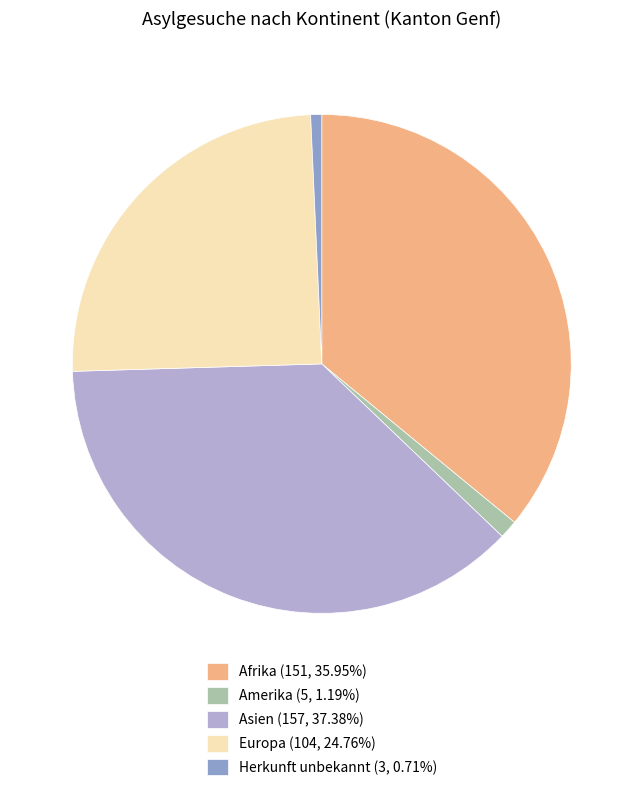

Approximately how many times larger is the value at Asien (157, 37.38%) compared to Europa (104, 24.76%)?

1.5